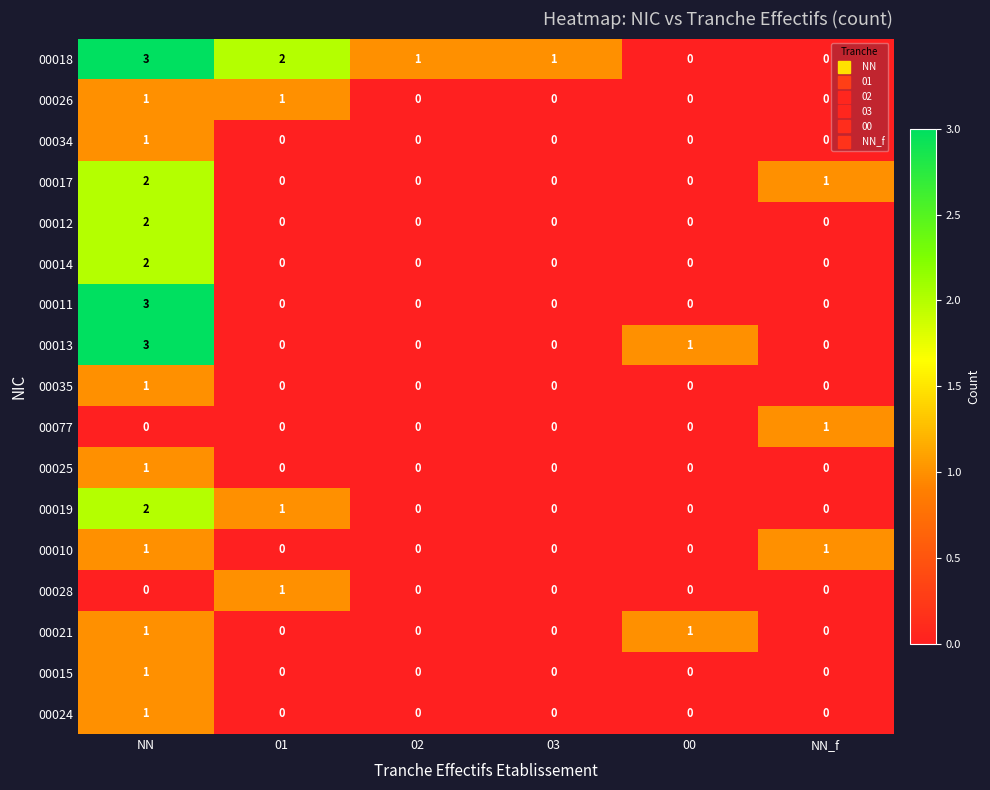

Count the number of categories in the chart.

6